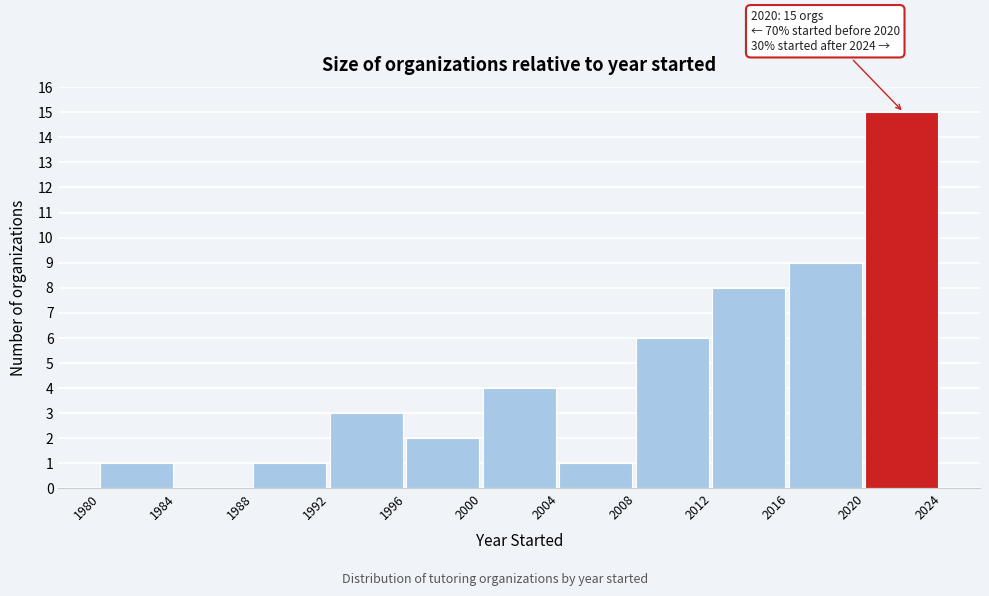

Over which range of the x-axis is the bar tallest?

2020 to 2024